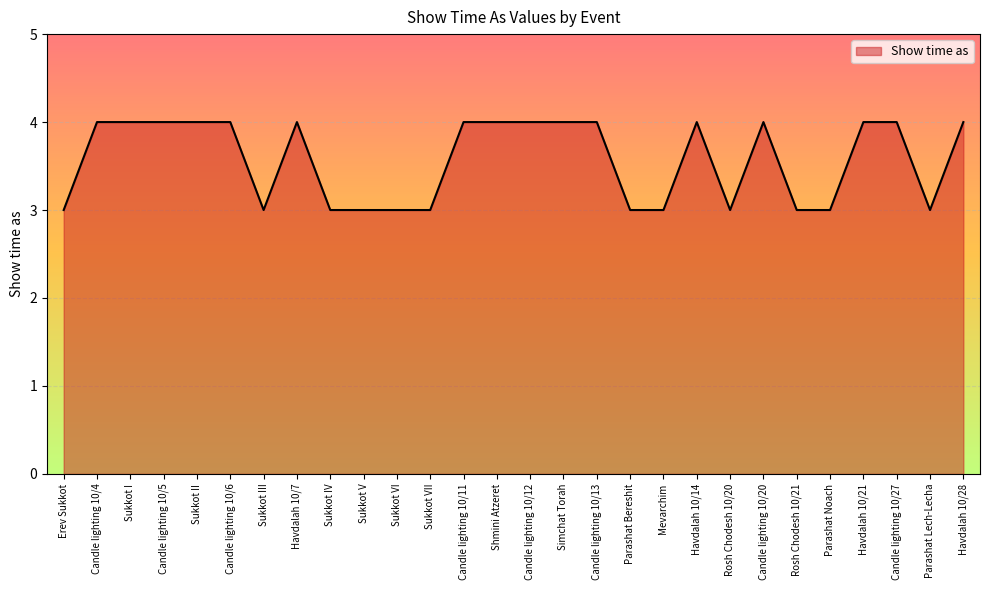

How many values are below 4?

12